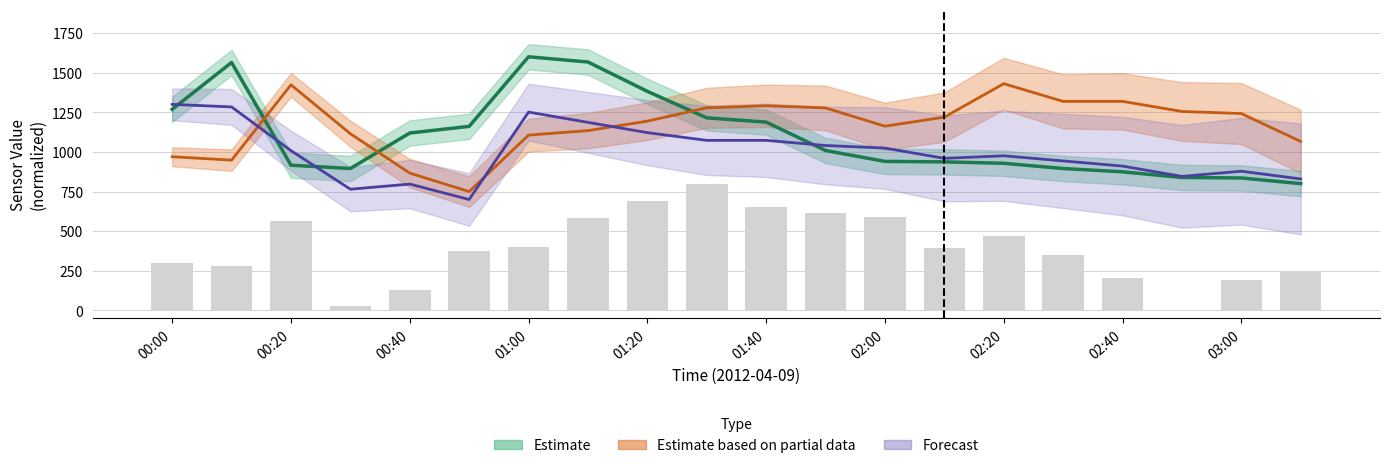

What value does the SpdAvg series have at 02:20?

472.1